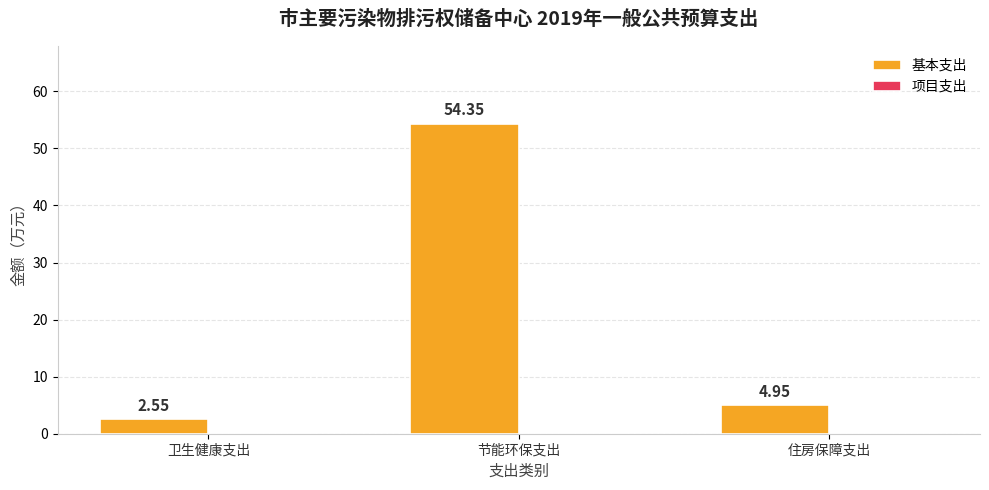

Which has a higher value, 节能环保支出 or 住房保障支出?

节能环保支出